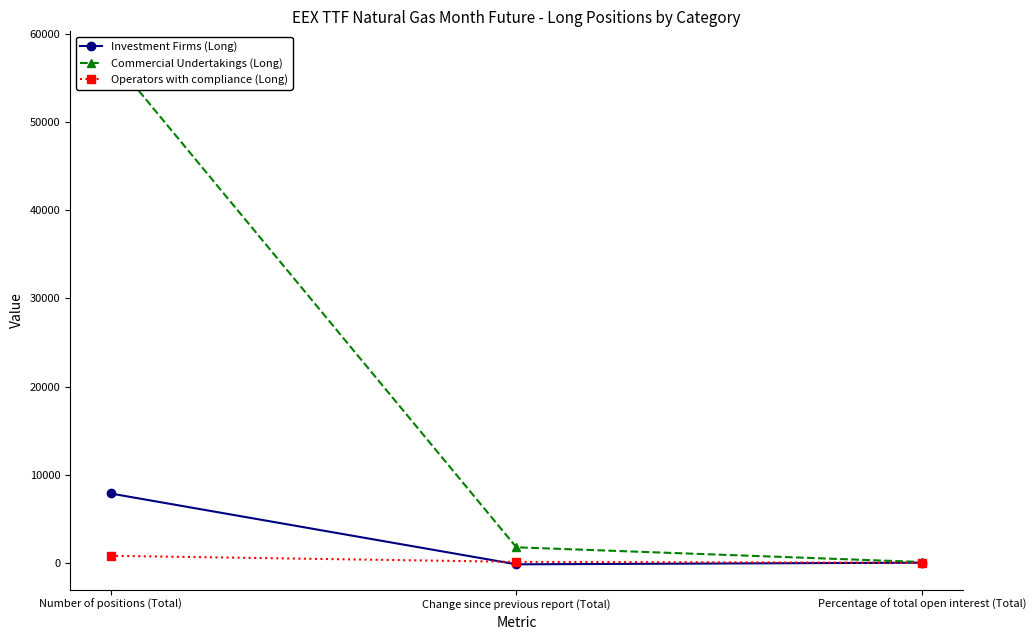

What is the maximum value for Commercial Undertakings (Long)?

57440.0